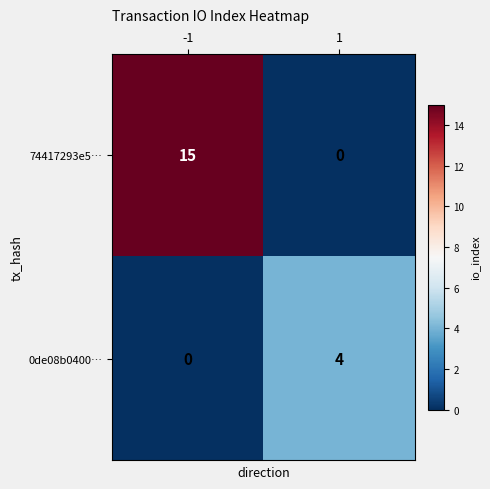

The value of 74417293e5… at 1 is -5. True or false?

False